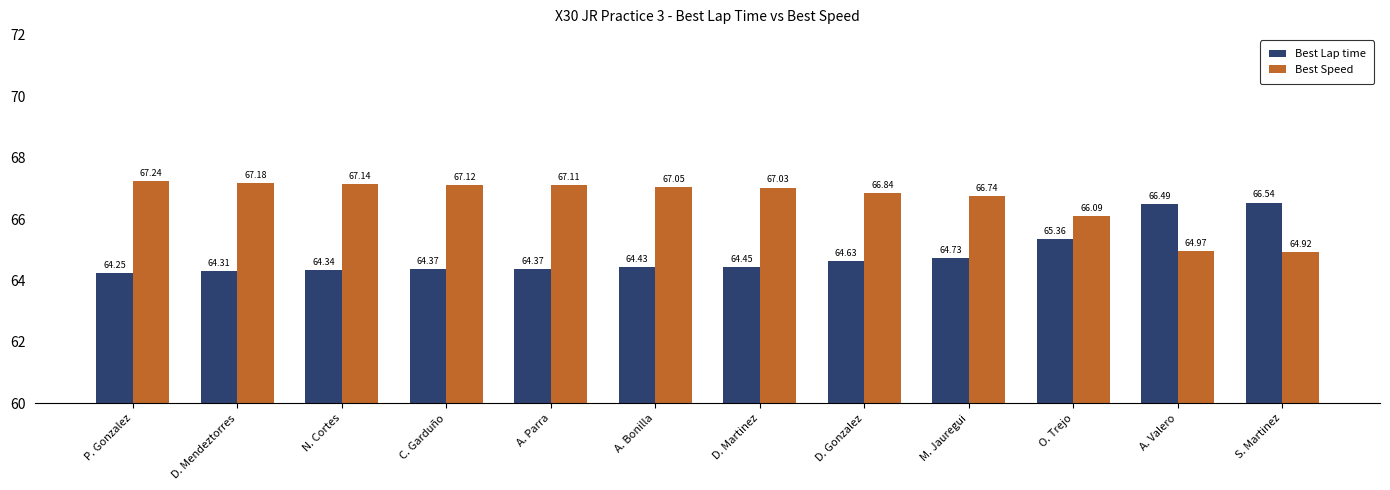

What is the sum of all Best Speed values?

799.4